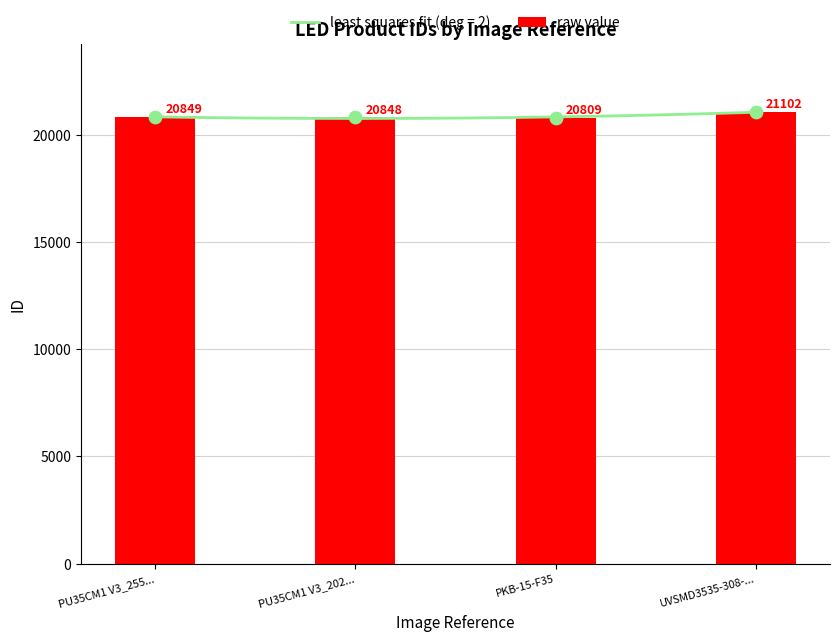

What is the change in value from PU35CM1 V3_255... to PKB-15-F35?

-40